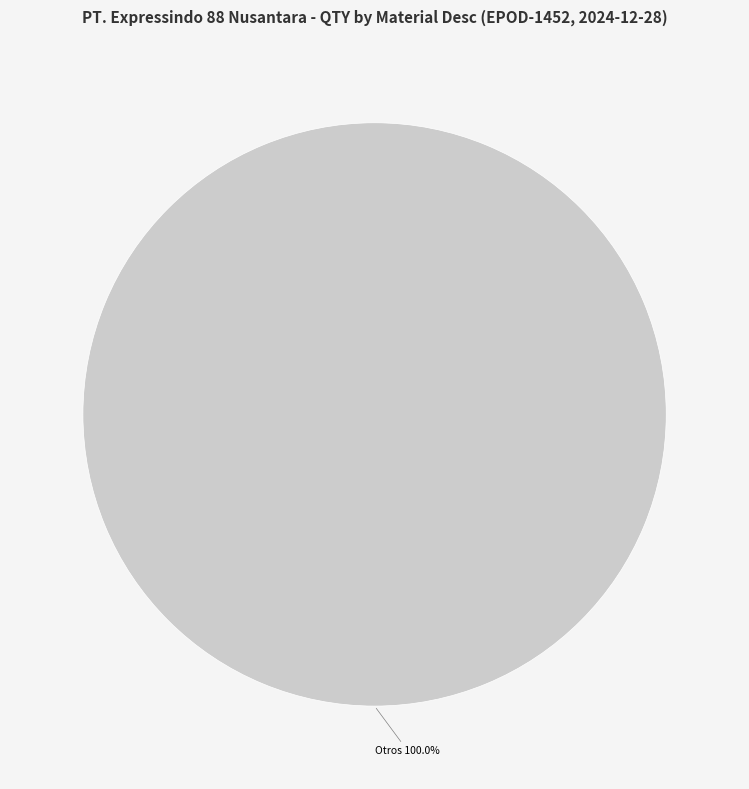

Count the number of slices in the pie.

1